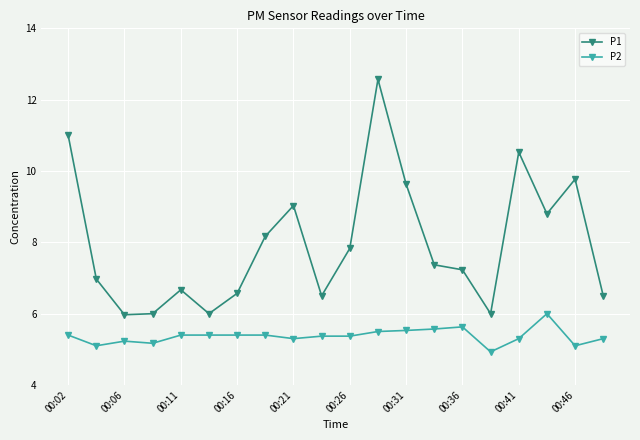

True or false: P1 and P2 cross at least once.

False